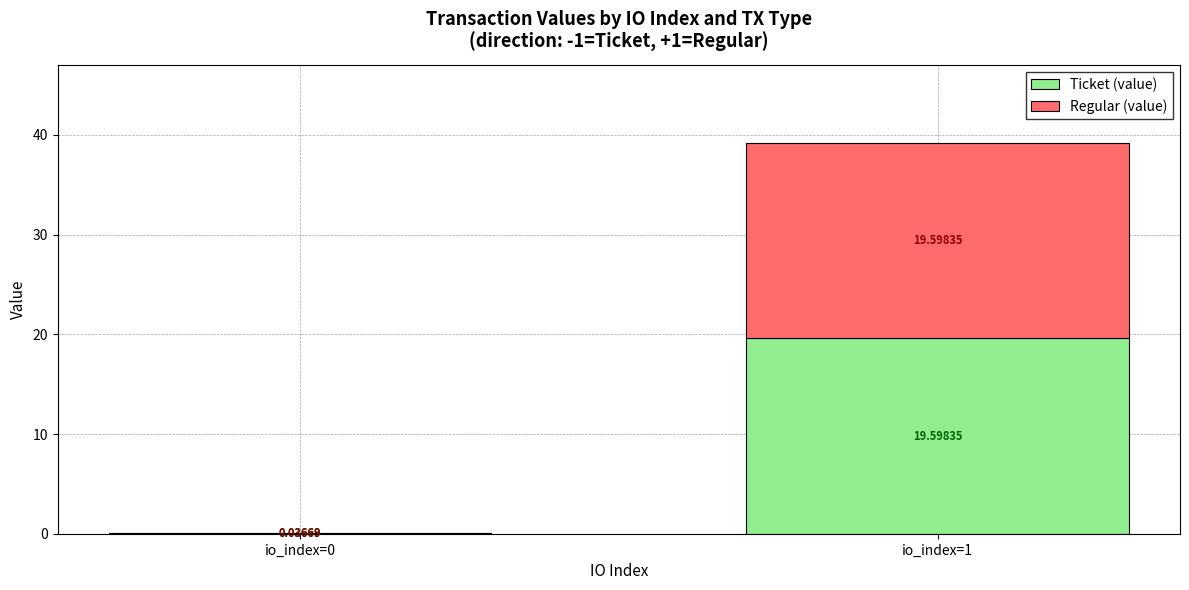

What is the sum of all Ticket (value) values?

19.6